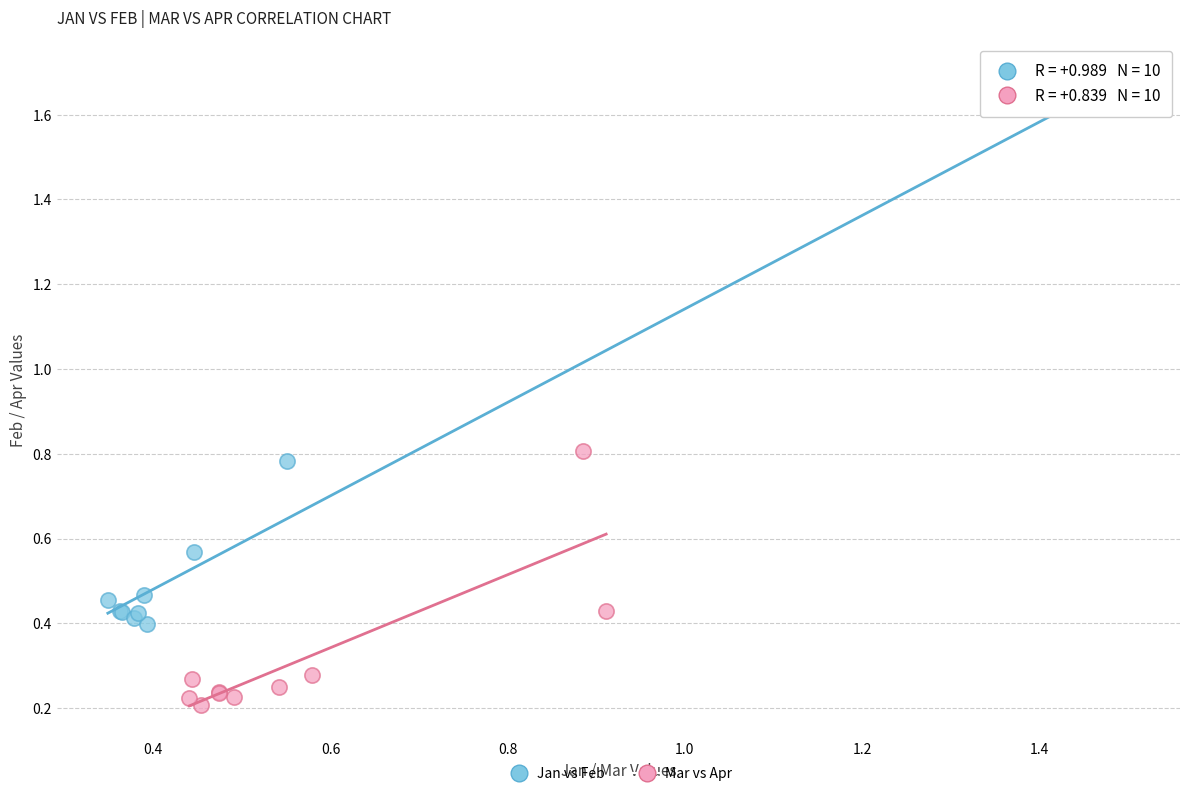

Which series contains the lowest Y value?

Mar vs Apr